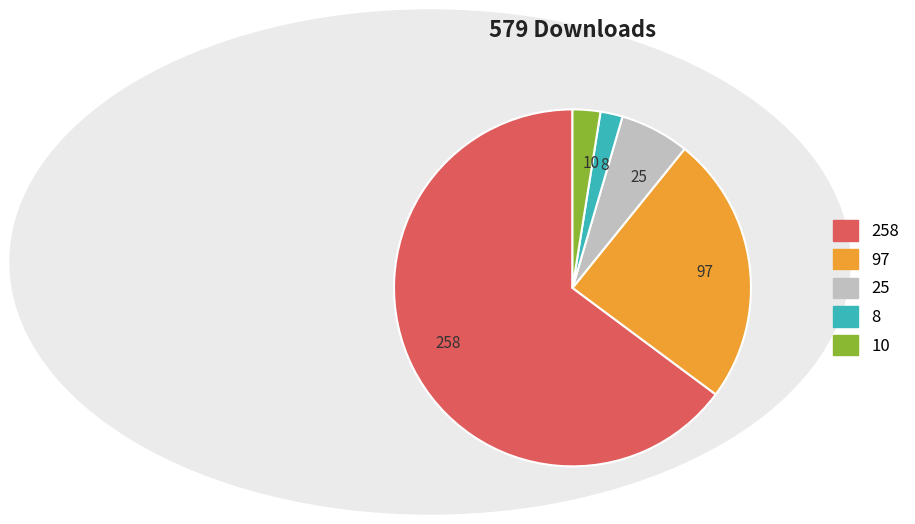

Which has a higher value, 258 or 10?

258